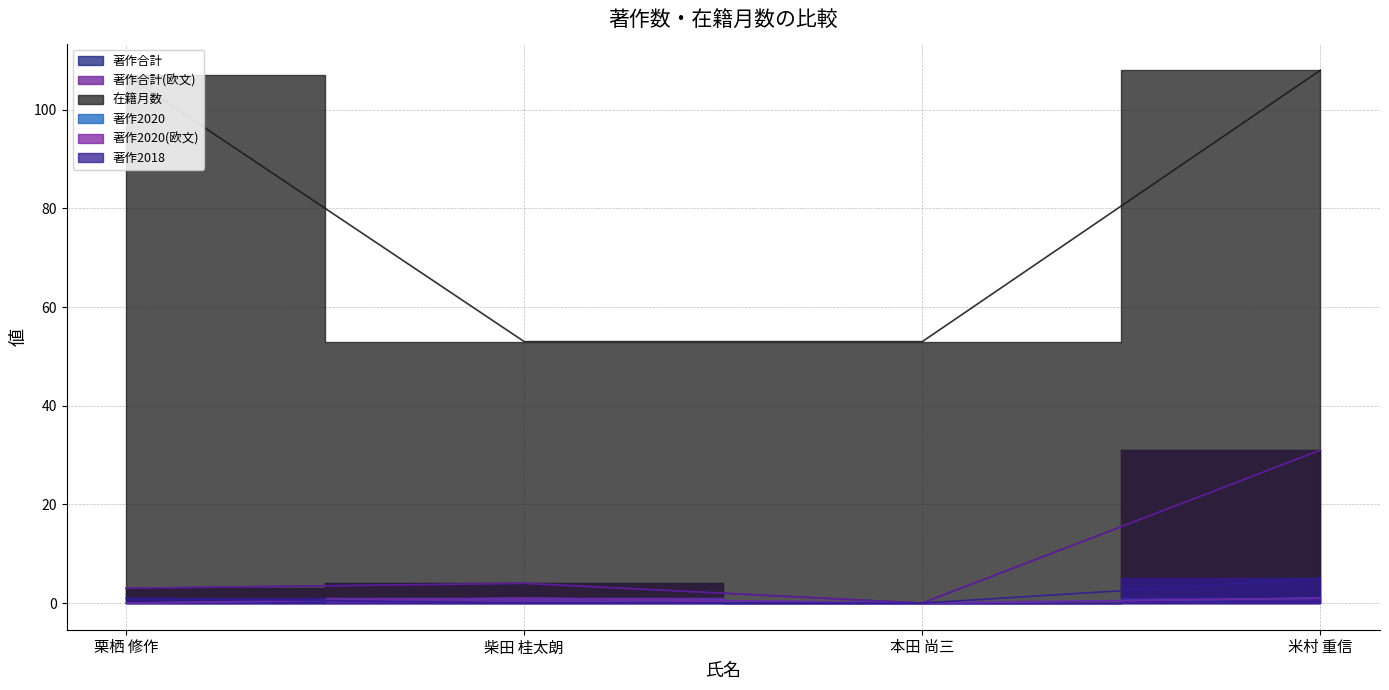

What is the sum of the 著作2020 values at 米村 重信 and 本田 尚三?

1